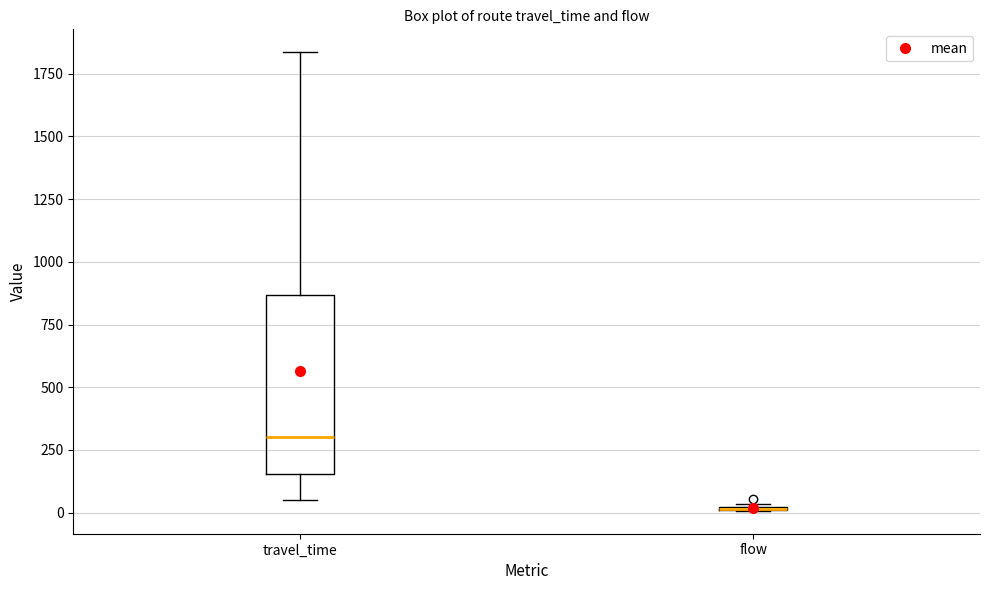

Reading left to right, read every box against the y-axis: the position of its median line, the range the box covers, and the ends of its whiskers. The values are not printed on the chart, so give them approximately, as read against the axis.

travel_time: median 300, box 150 to 850, whiskers 50 to 1850
flow: box collapsed to a line at 0, whiskers 0 to 50